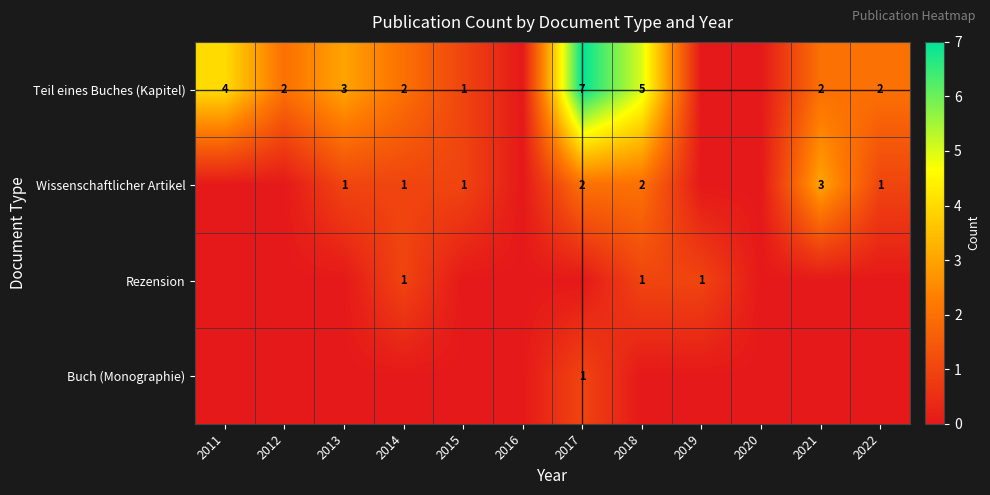

The value of Rezension at 2019 is 1. True or false?

True